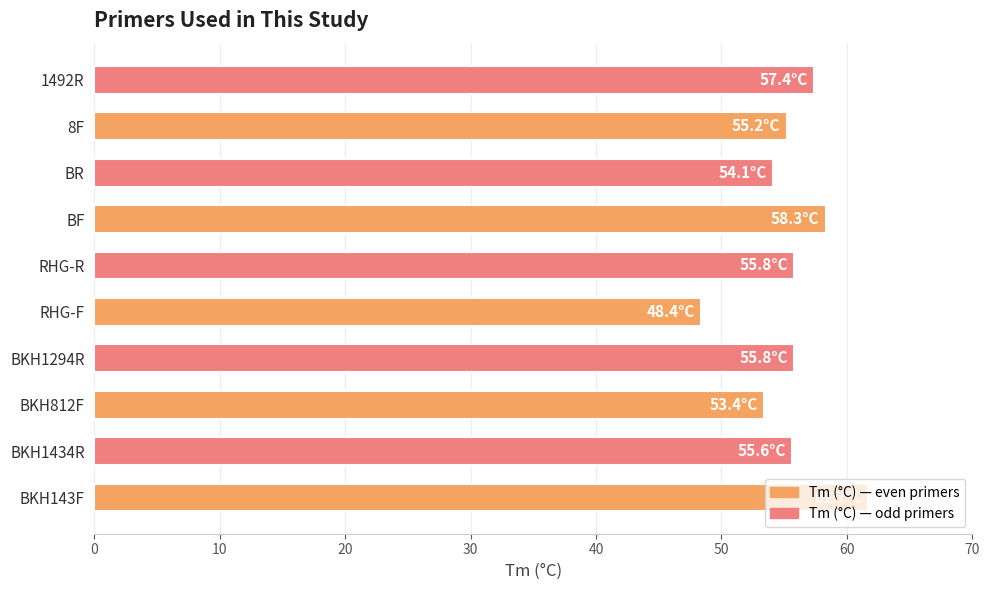

Read the value at BKH1434R.

55.6